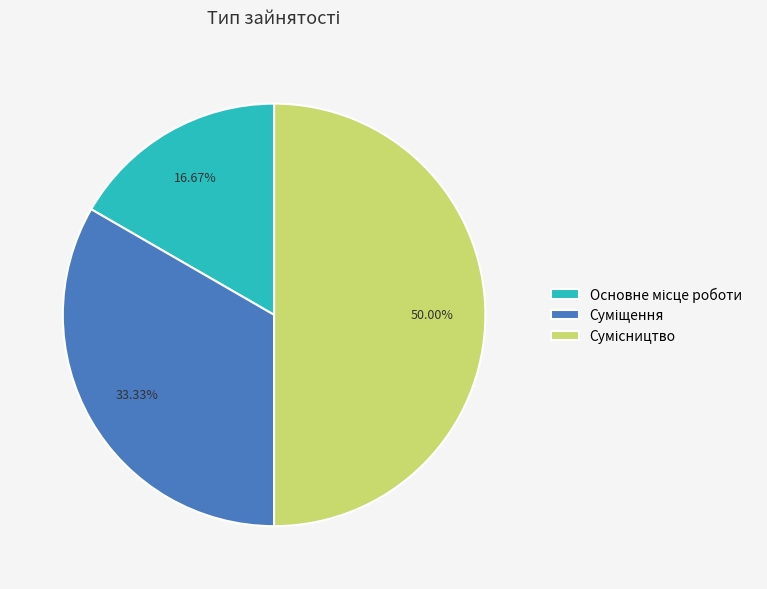

Count the number of slices in the pie.

3